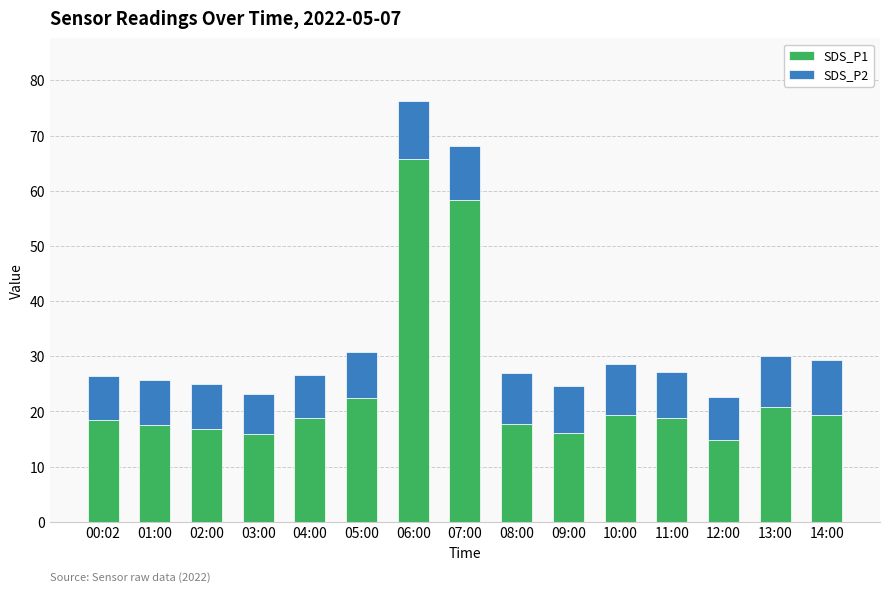

What is the maximum value for SDS_P1?

65.8